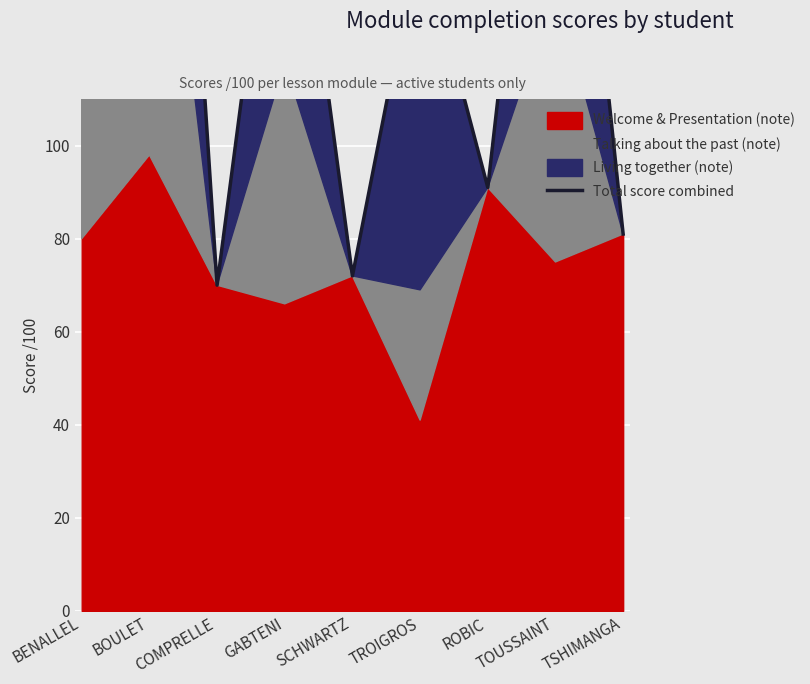

Reading left to right, transcribe all the data shown in this chart.

126	293	70	181	72	146	91	219	81